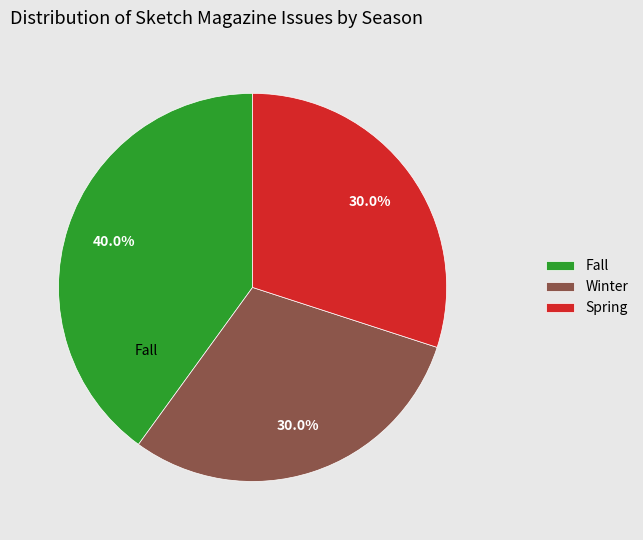

Which has a higher value, Fall or Spring?

Fall